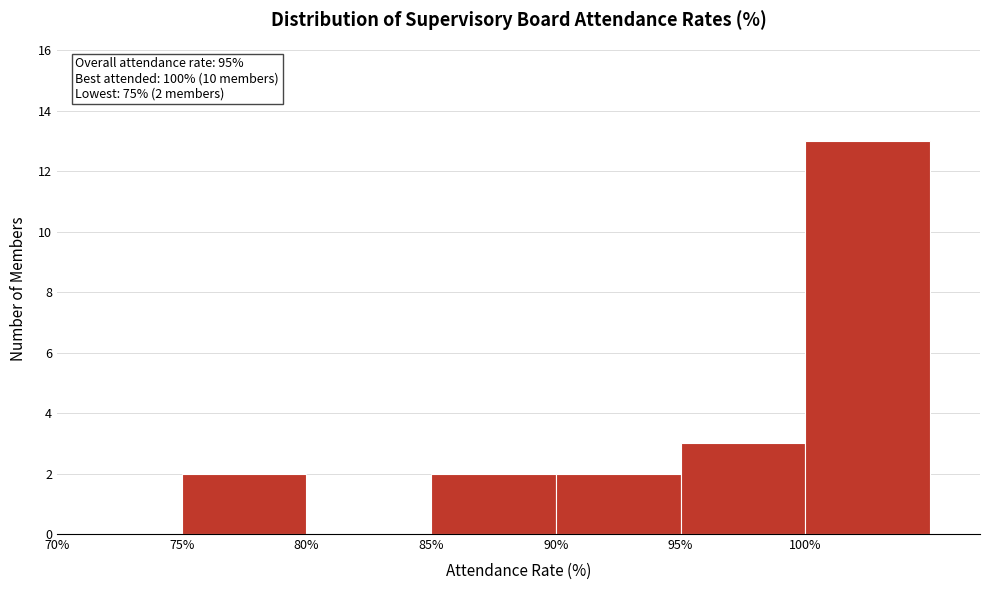

Which range on the x-axis has the tallest bar?

100 to 105